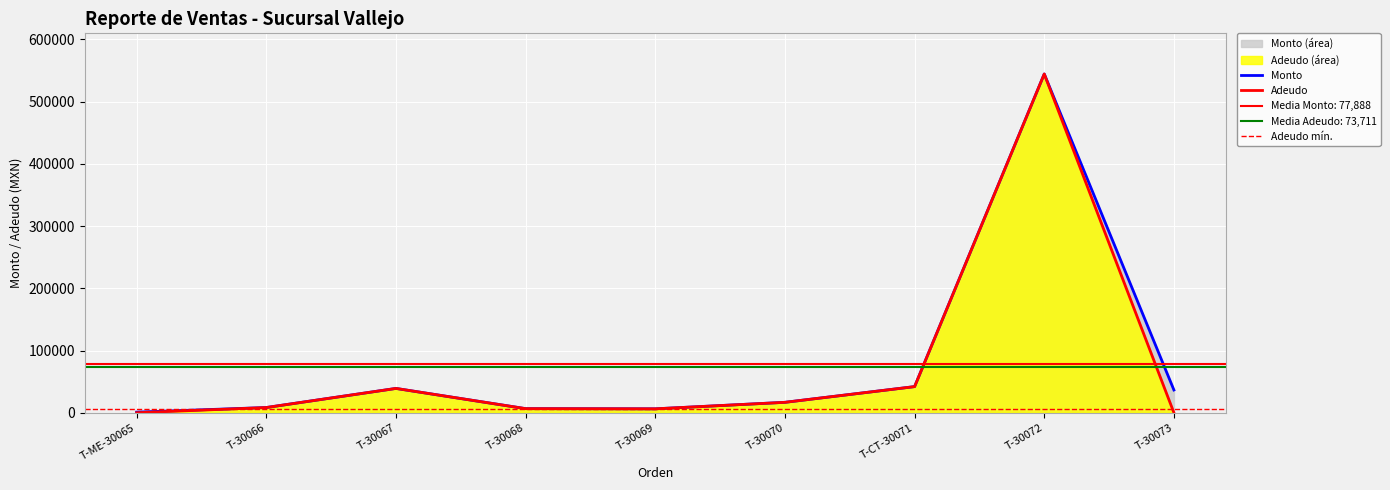

At which label does Monto reach its peak?

T-30072